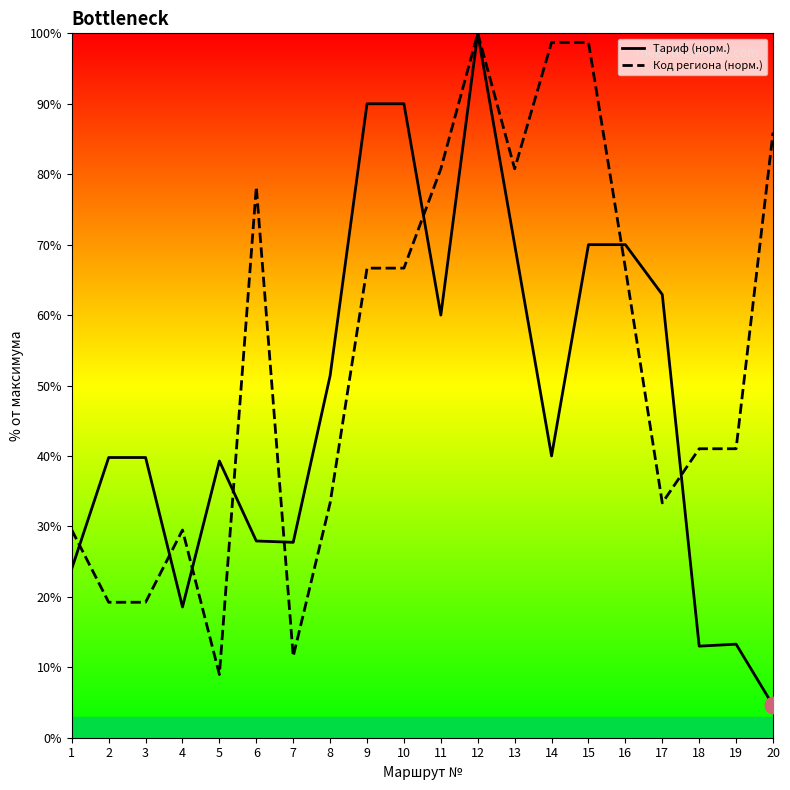

Reading left to right, list all the values displayed in this chart.

Тариф (норм.): 24.0	39.8	39.8	18.6	39.3	27.9	27.7	51.4	90.0	90.0	60.0	100.0	70.0	40.0	70.0	70.0	62.9	13.0	13.3	4.6
Код региона (норм.): 29.5	19.2	19.2	29.5	9.0	78.2	11.5	33.3	66.7	66.7	80.8	100.0	80.8	98.7	98.7	66.7	33.3	41.0	41.0	85.9